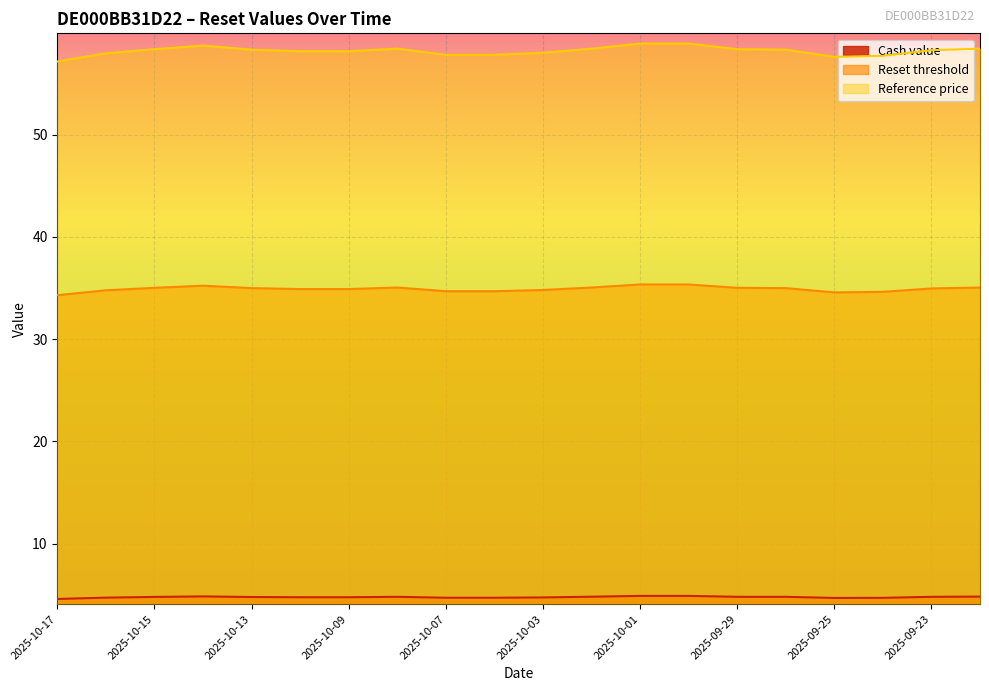

What is the difference between the Reference price values at 2025-10-03 and 2025-10-09?

0.1